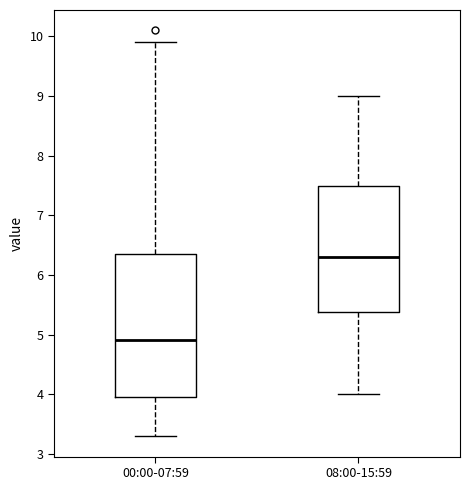

Where does the lower whisker of the box for 08:00-15:59 end on the y-axis? The values are not printed on the chart, so give them approximately, as read against the axis.

4.0